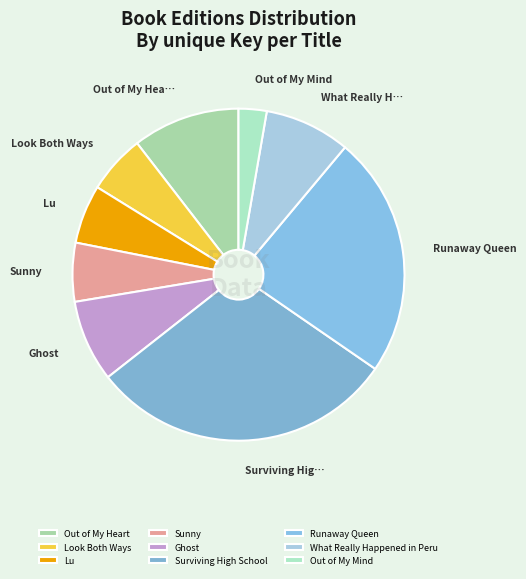

Is there a majority slice in this chart?

No